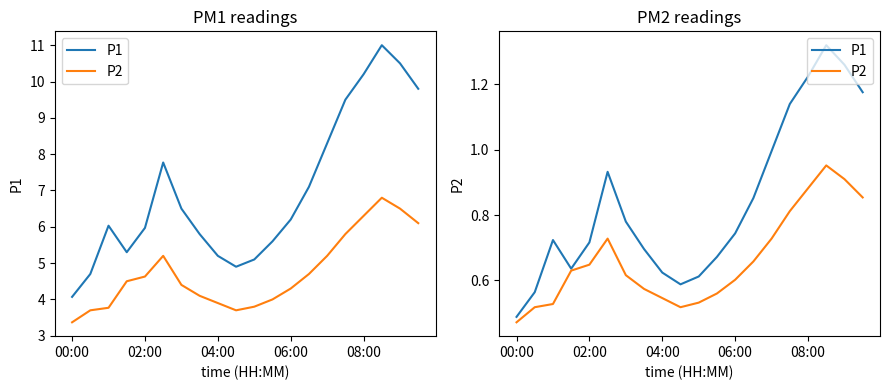

How many distinct data groups are displayed?

2